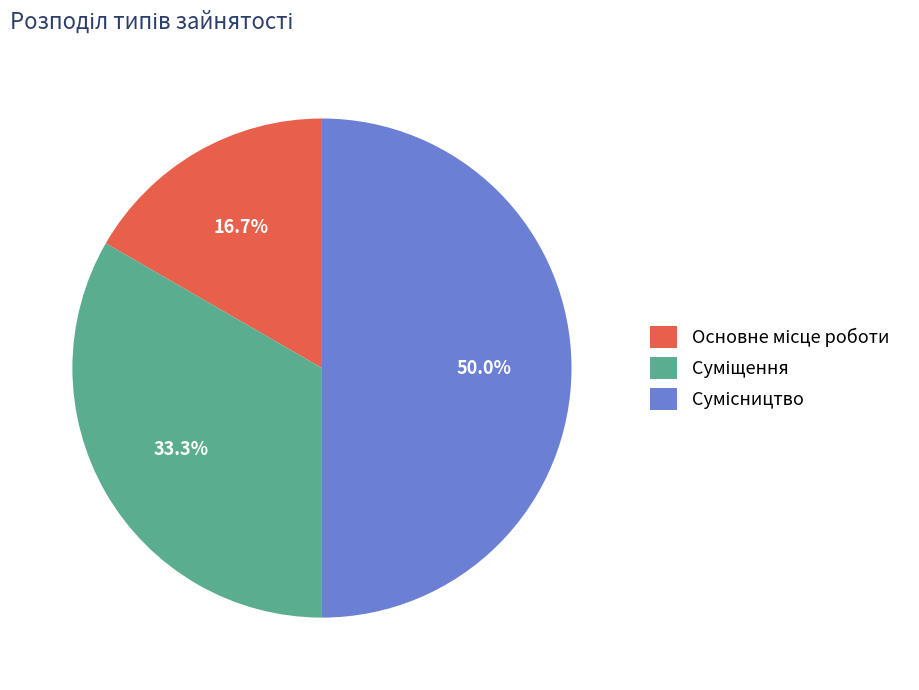

Combined, what portion of the pie is Сумісництво and Суміщення?

83.3%